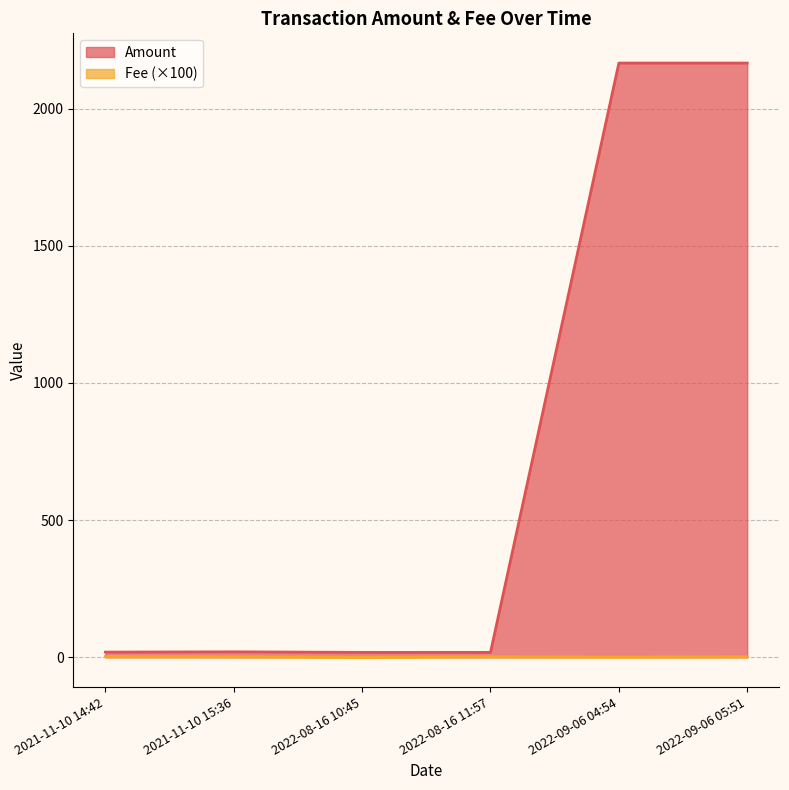

At which category is the sum across all series the highest?

2022-09-06 05:51